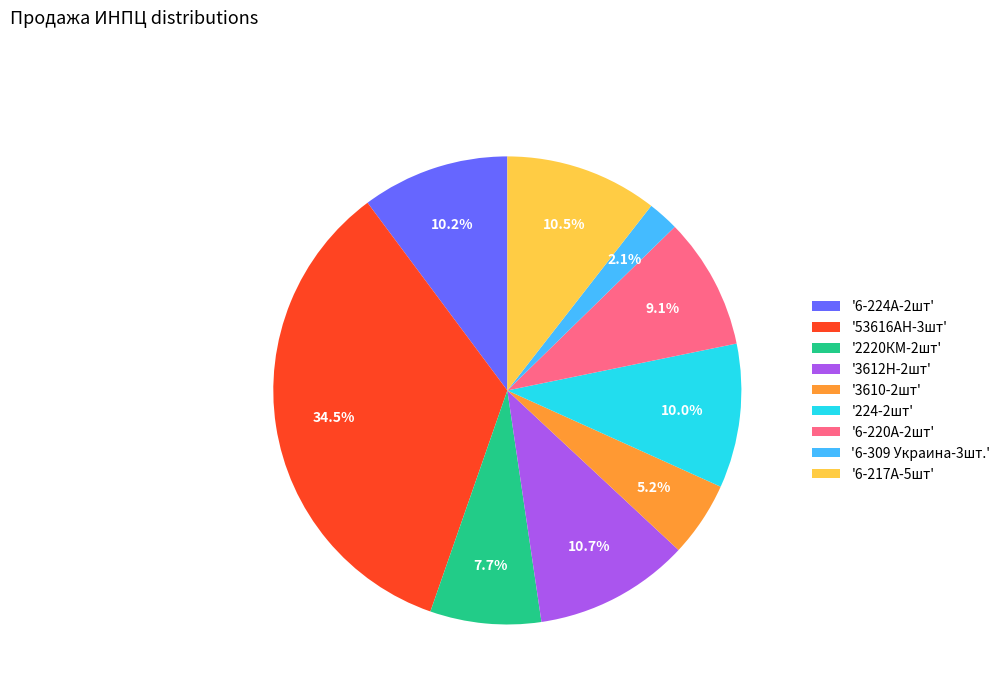

To the nearest percent, what is the difference between the largest and smallest slice percentages?

32%